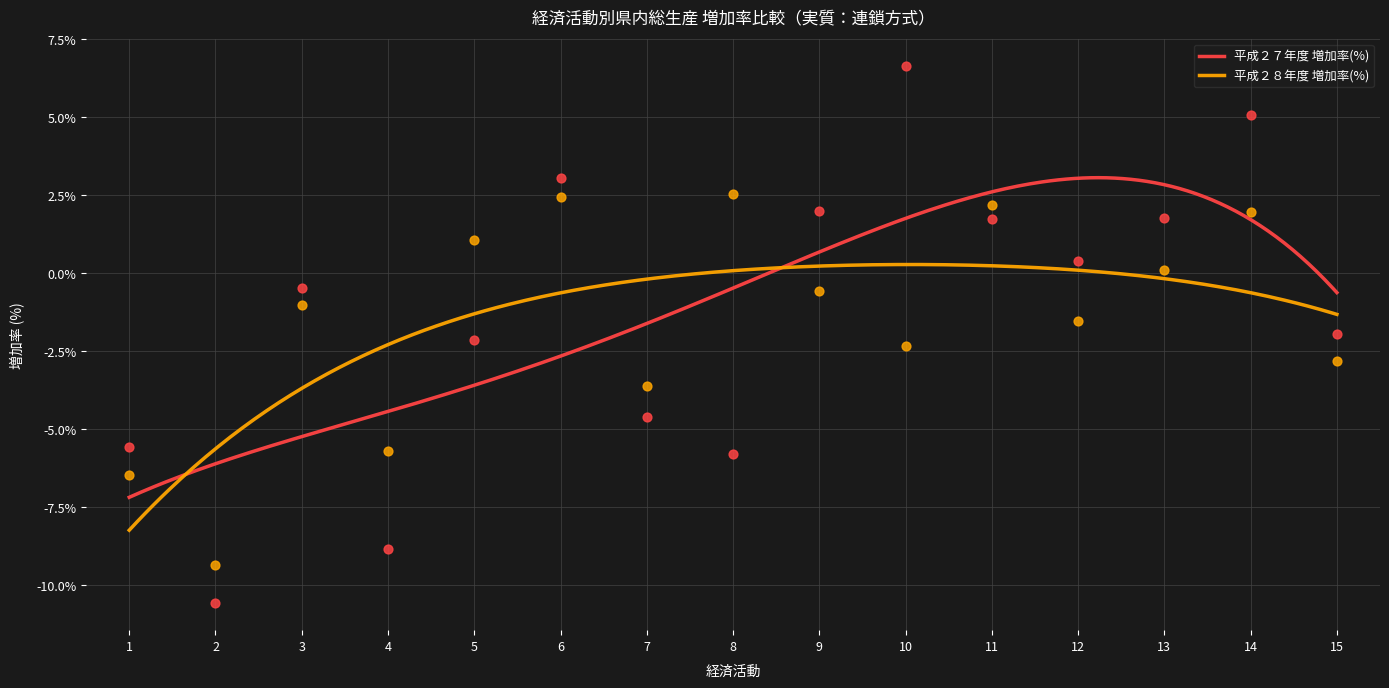

What is the lowest value of the 平成２８年度 増加率(%) series?

-8.2